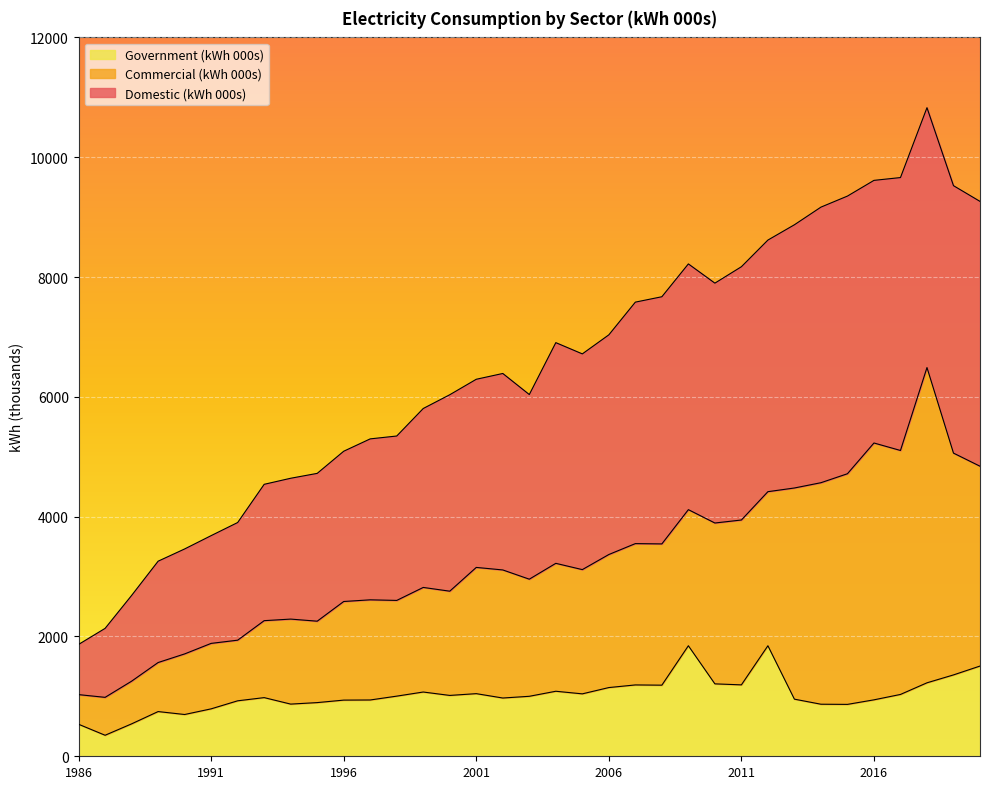

How many lines are shown in the chart?

3